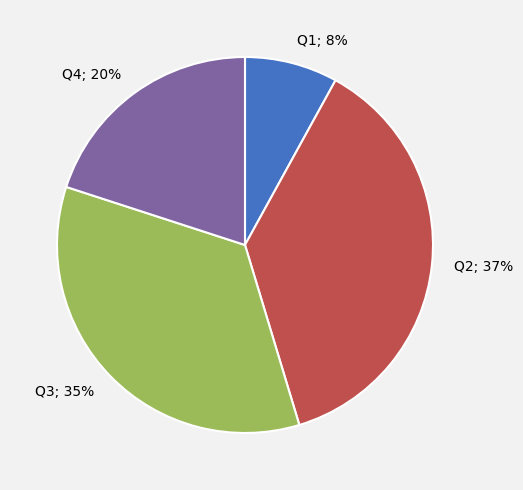

How many segments does this pie chart have?

4